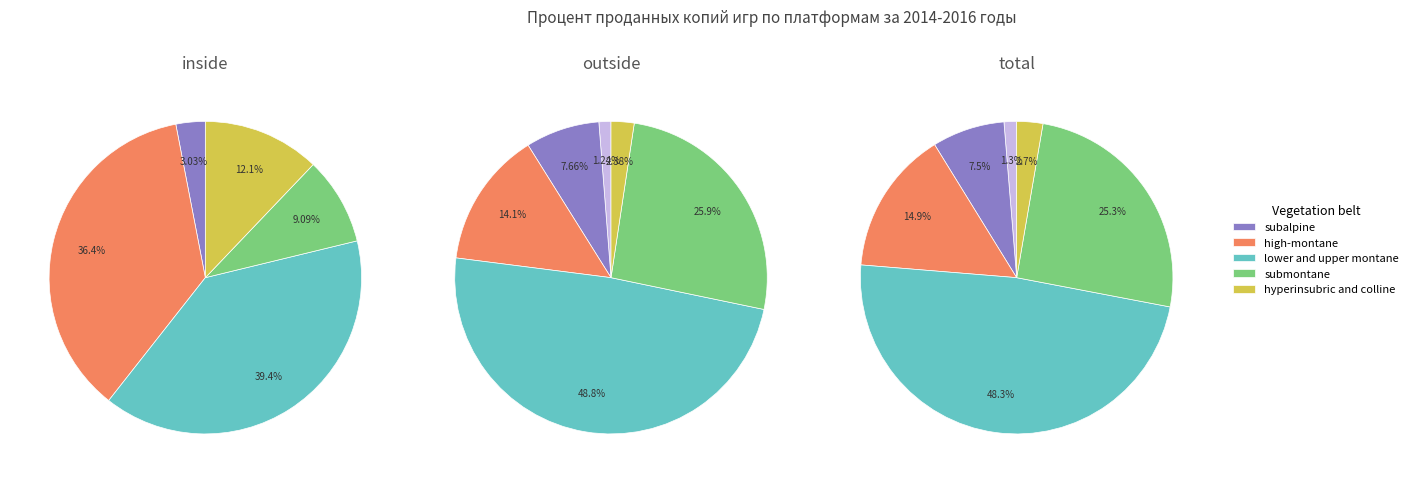

To the nearest percent, what percentage of the pie is submontane?

25%